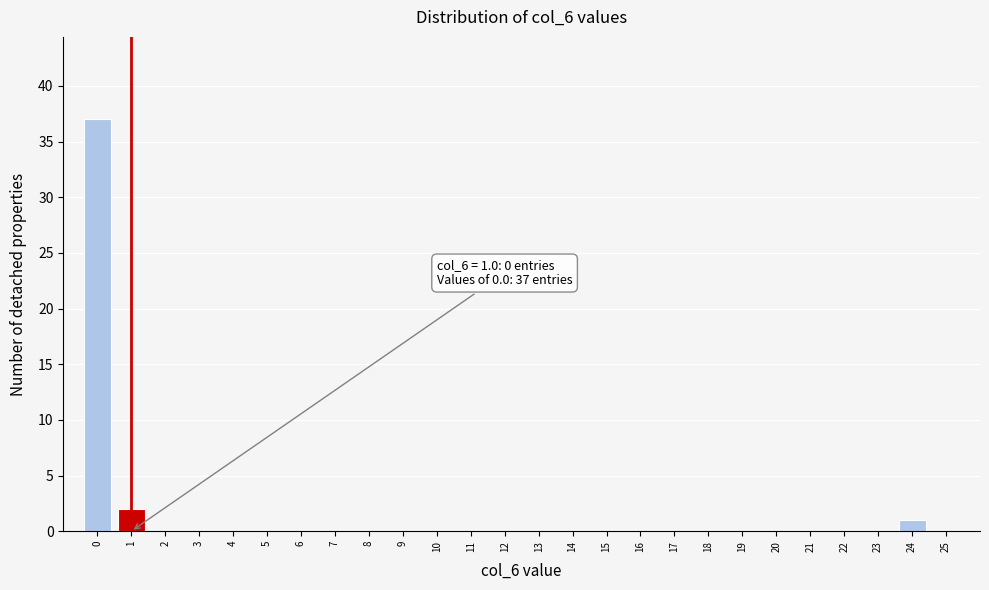

Over which range of the x-axis is the bar tallest?

-0.5 to 0.5